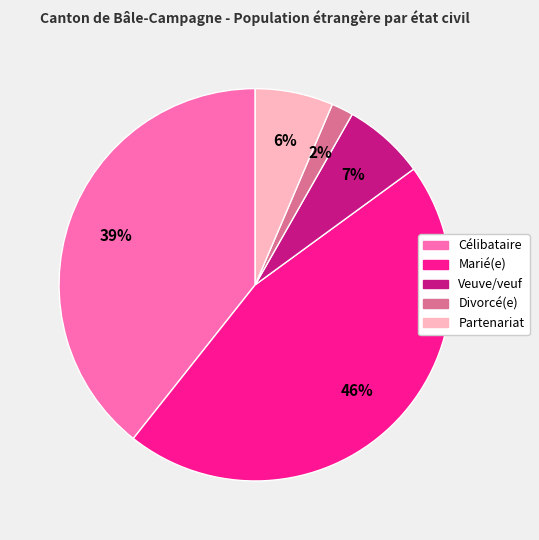

What percentage is the Divorcé(e) slice, to the nearest percent?

2%